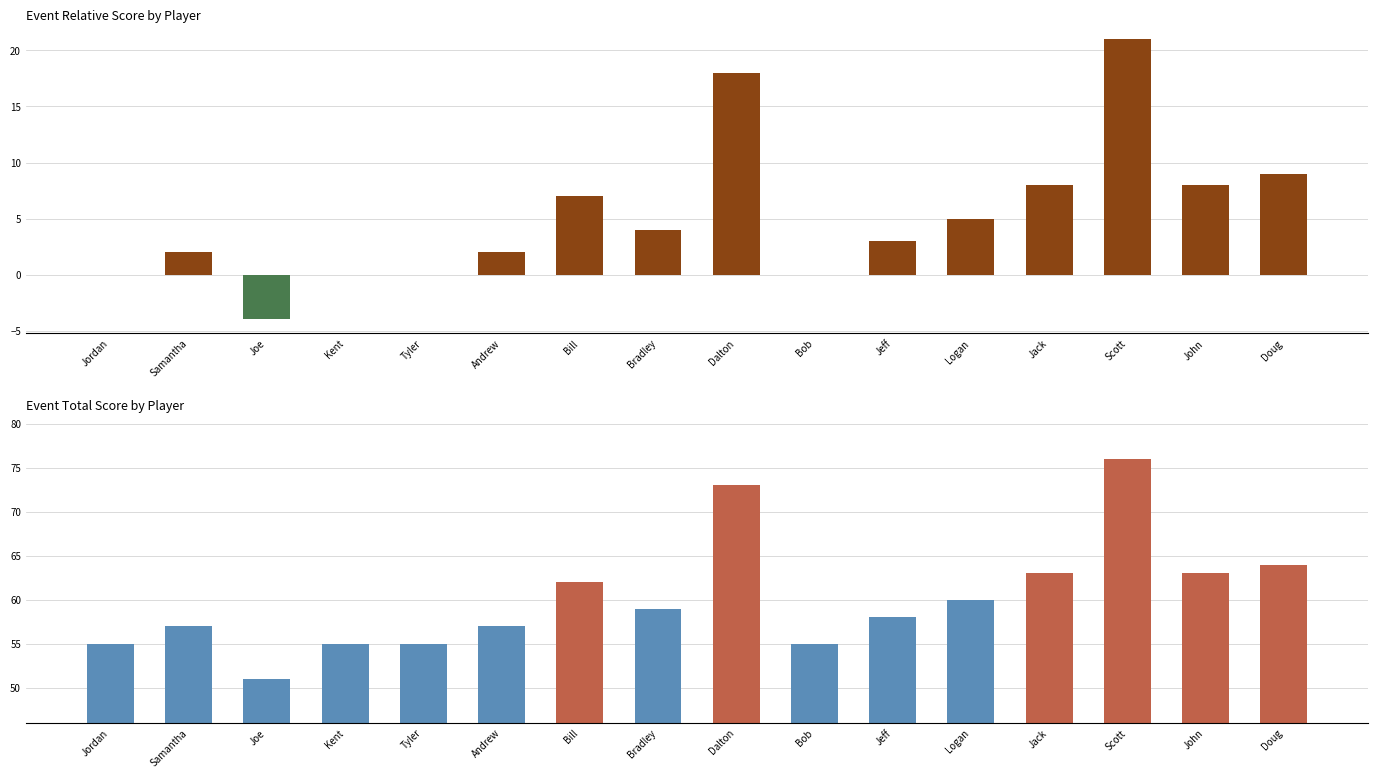

Rank the series at Bradley from lowest to highest value.

event_relative_score, event_total_score